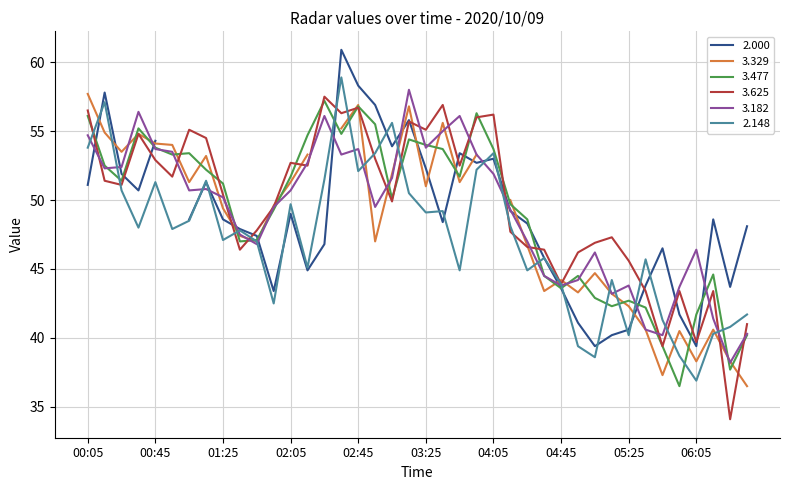

Which series has the largest range (max minus min)?

  3.625